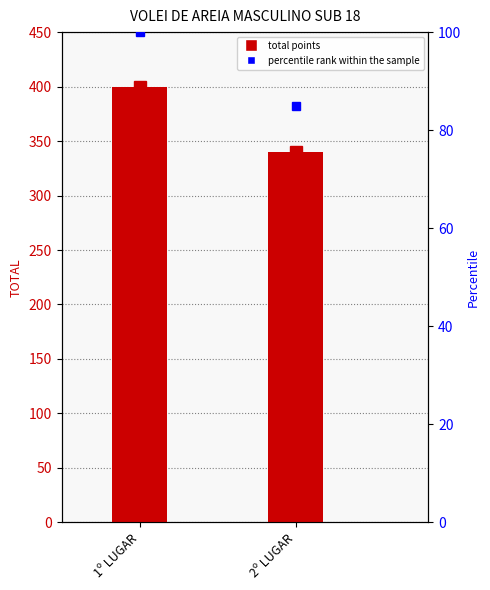

Where is the data nearest to the value 370?

1º LUGAR